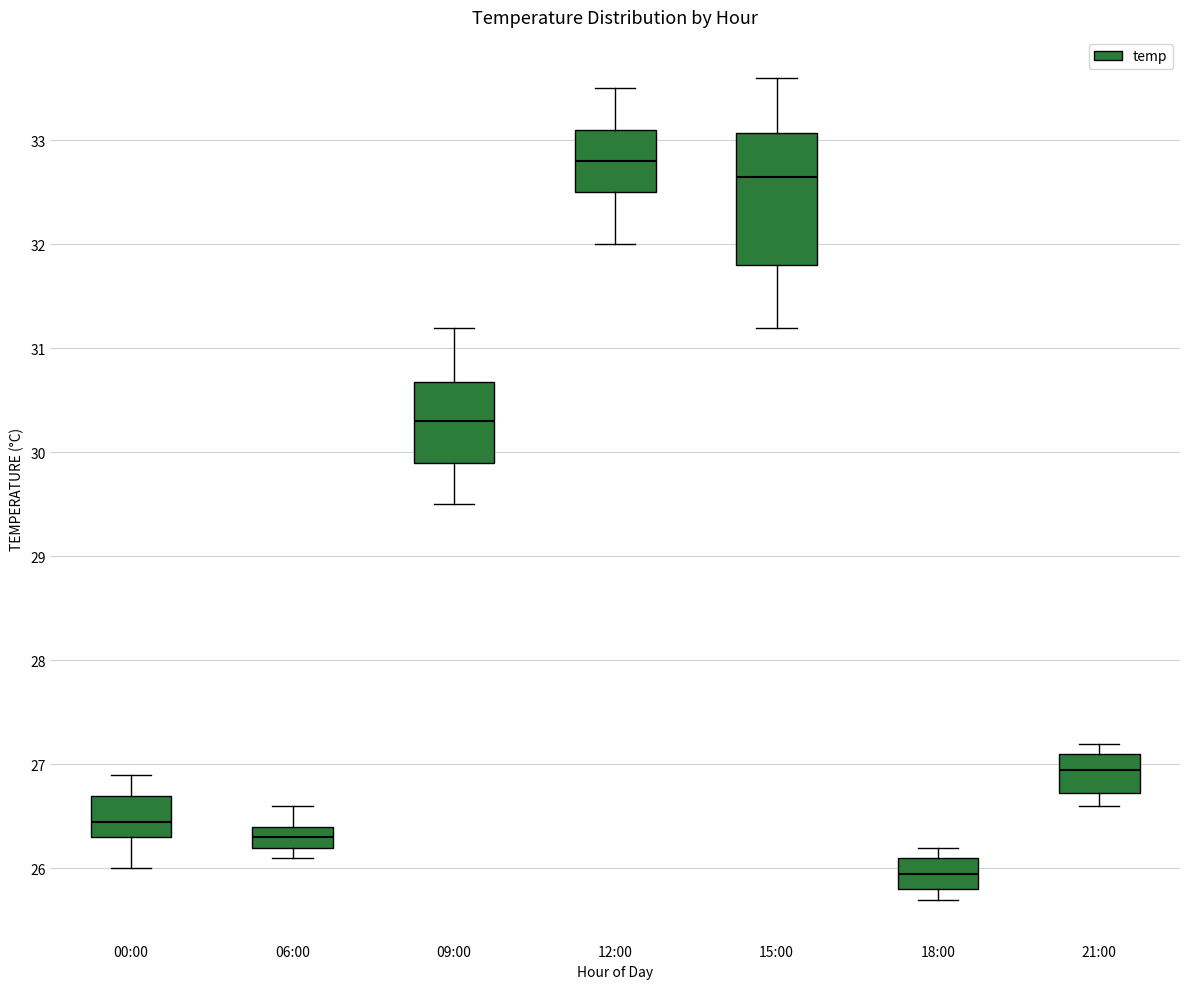

Which box's median line is the highest?

12:00